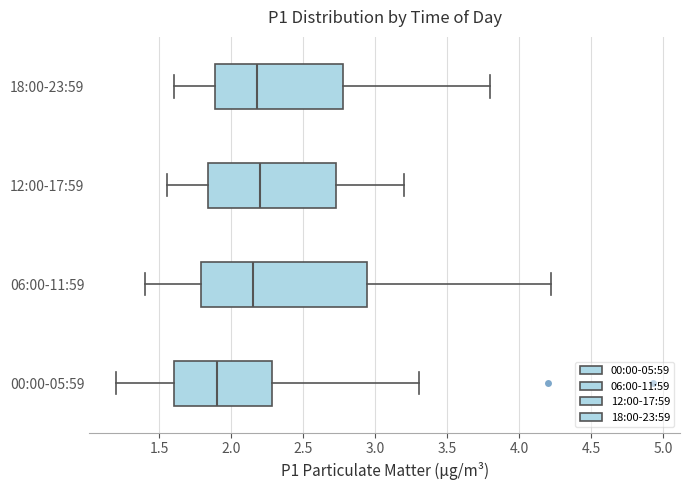

Which box's median line is the furthest to the left?

00:00-05:59